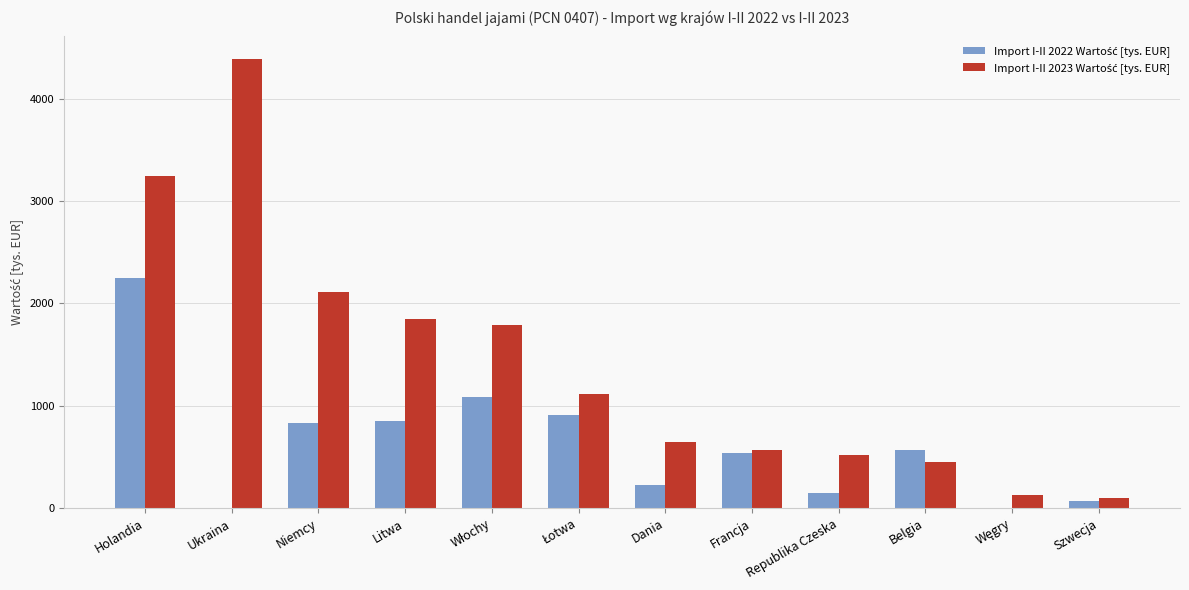

What is the greatest value displayed?

4388.5